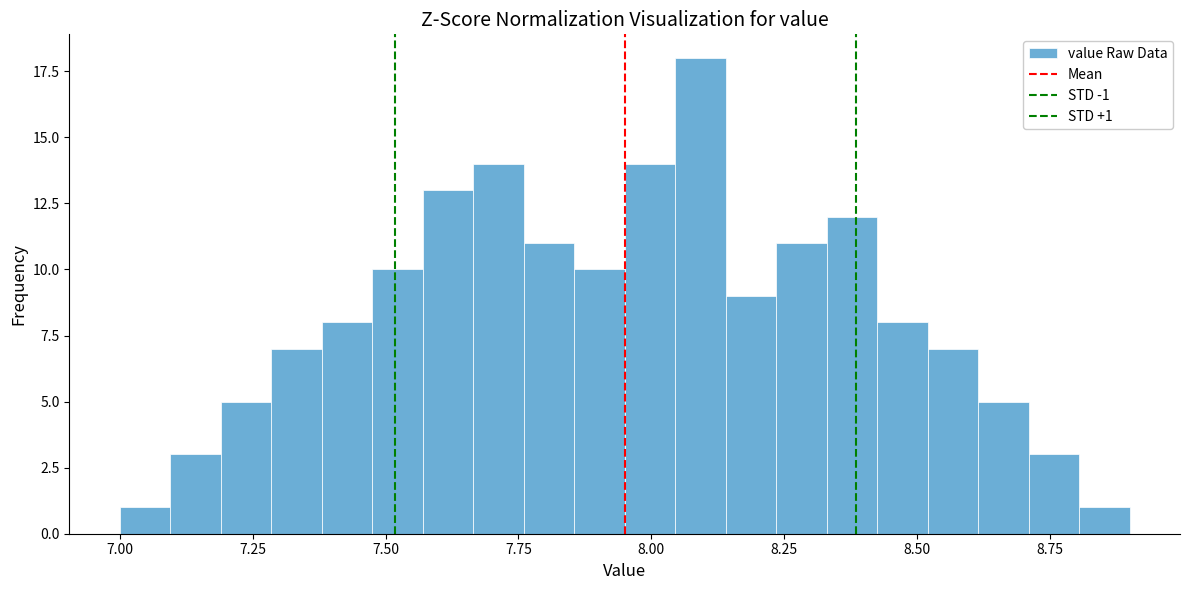

Read against the x-axis, roughly where is the centre of the tallest bar?

8.10